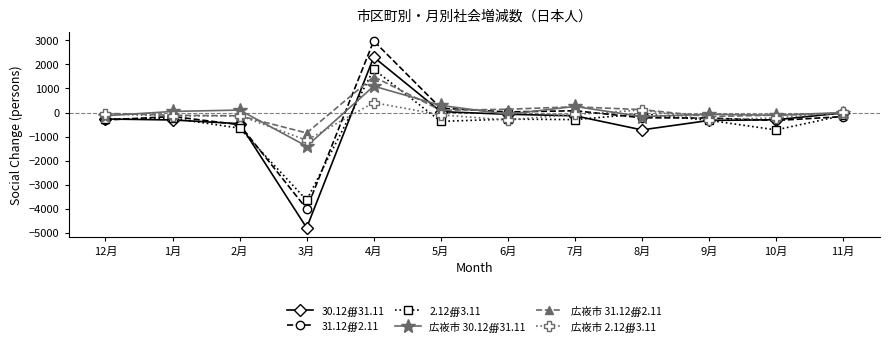

What is the label of the 11th point from the left?

10月